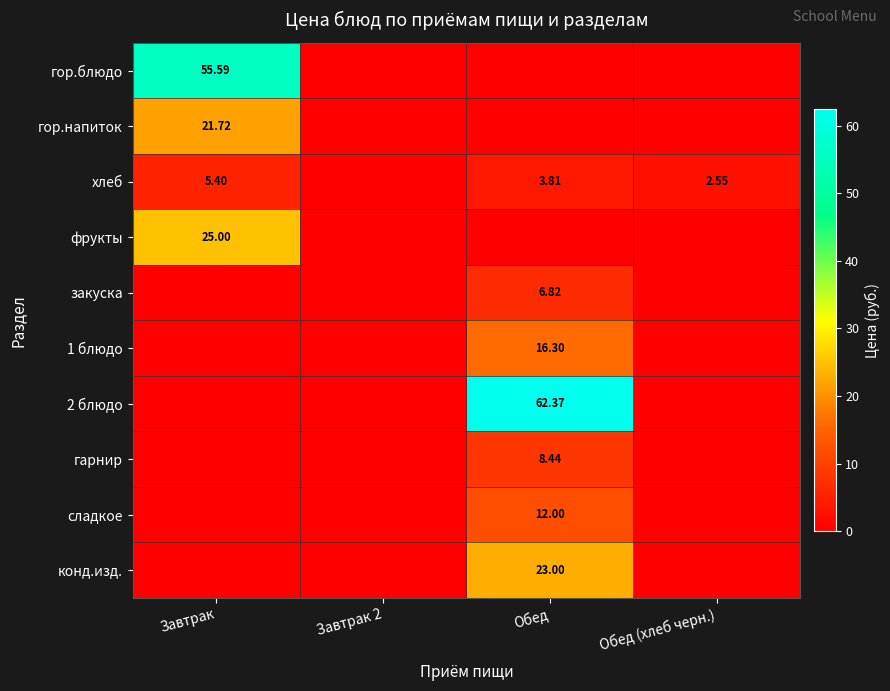

What is the sum of the фрукты values at Завтрак 2 and Завтрак?

25.0